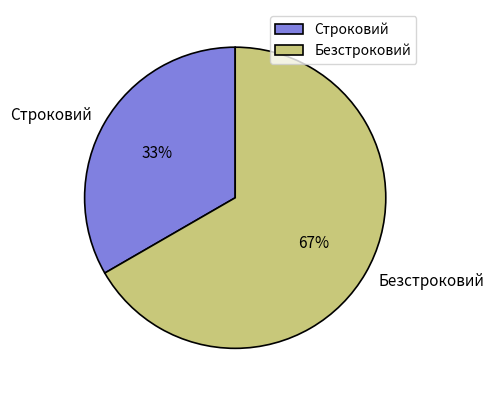

Do Строковий and Безстроковий together represent more than half of the pie?

Yes